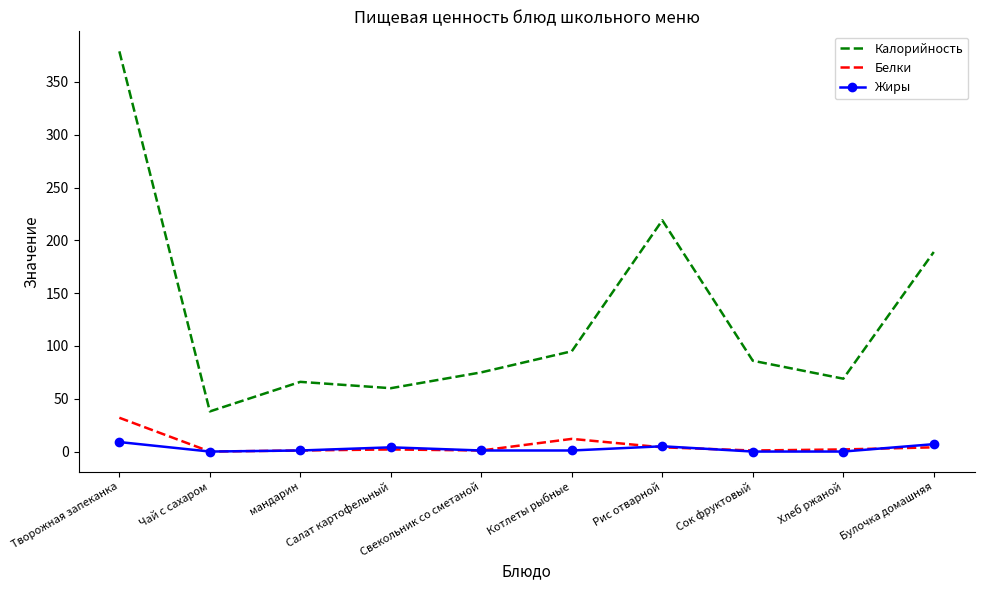

The Калорийность series shows 189 at Булочка домашняя. True or false?

True